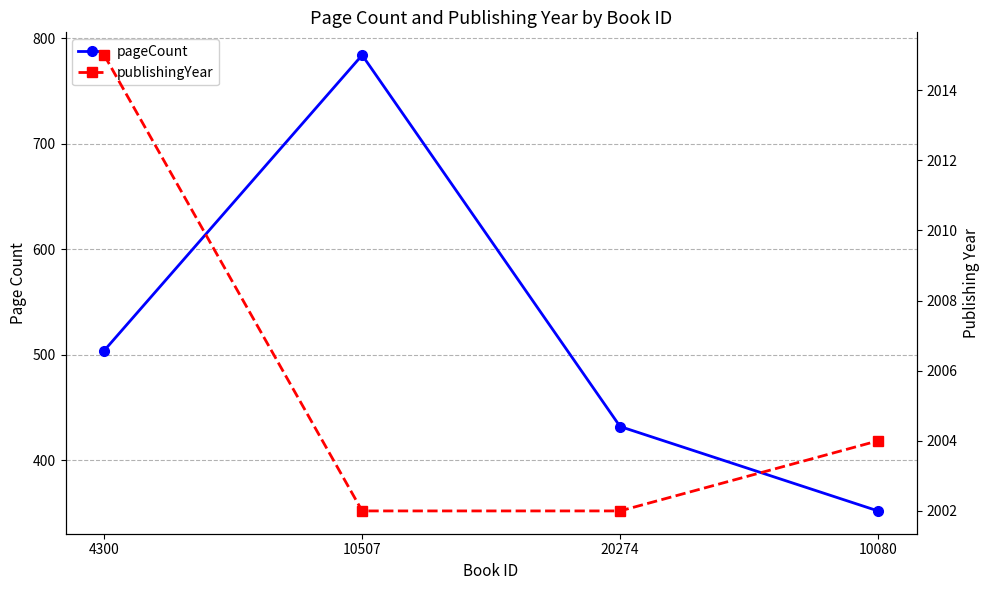

Reading left to right, list all the values displayed in this chart.

pageCount: 4300=504	10507=784	20274=432	10080=352
publishingYear: 4300=2015	10507=2002	20274=2002	10080=2004